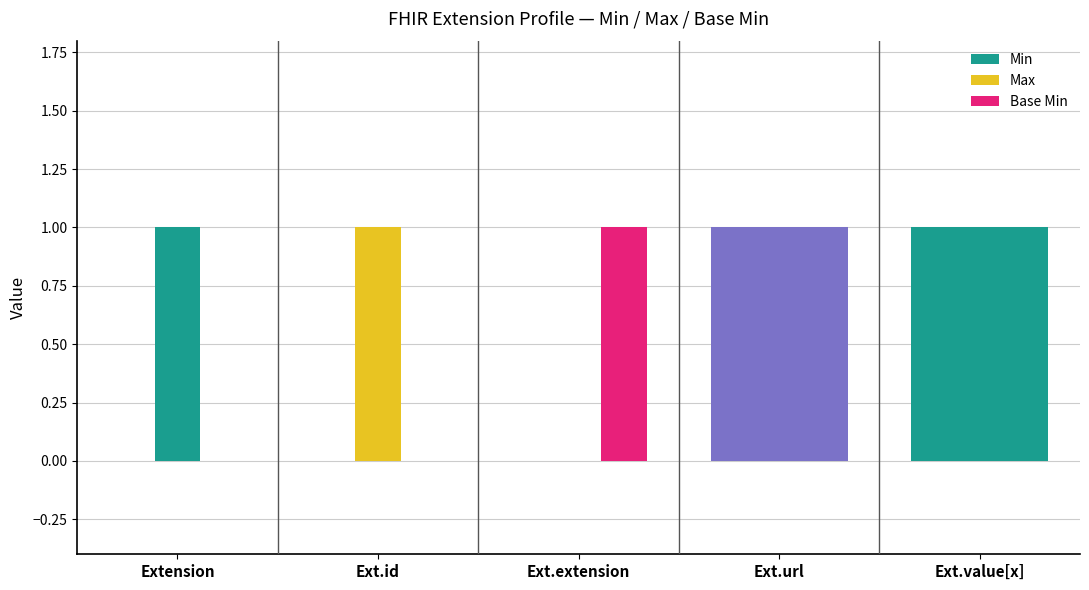

What is the value of the Max bar at the 2nd from the left?

1